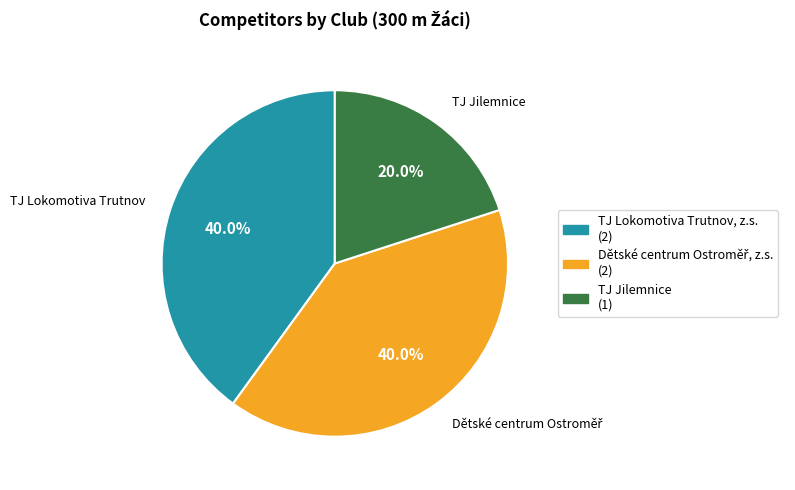

Does any single category account for the majority?

No